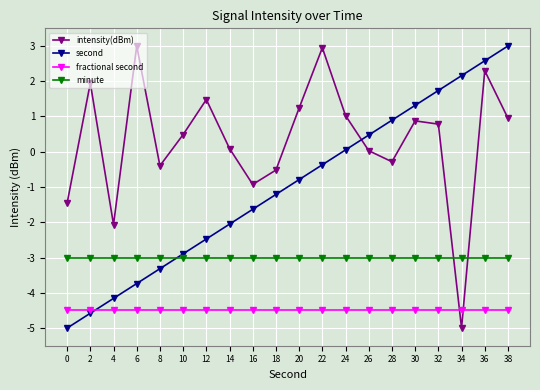

What is the approximate value of fractional second at 18?

-4.5